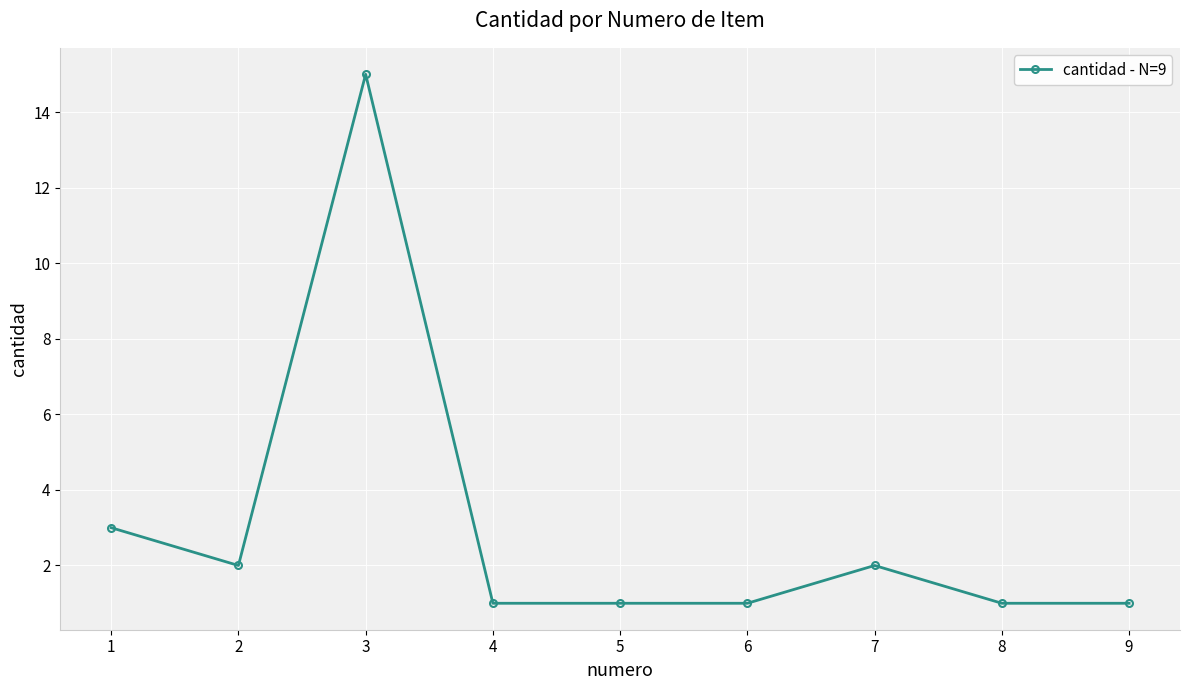

What is the value of the 7th point from the left?

2